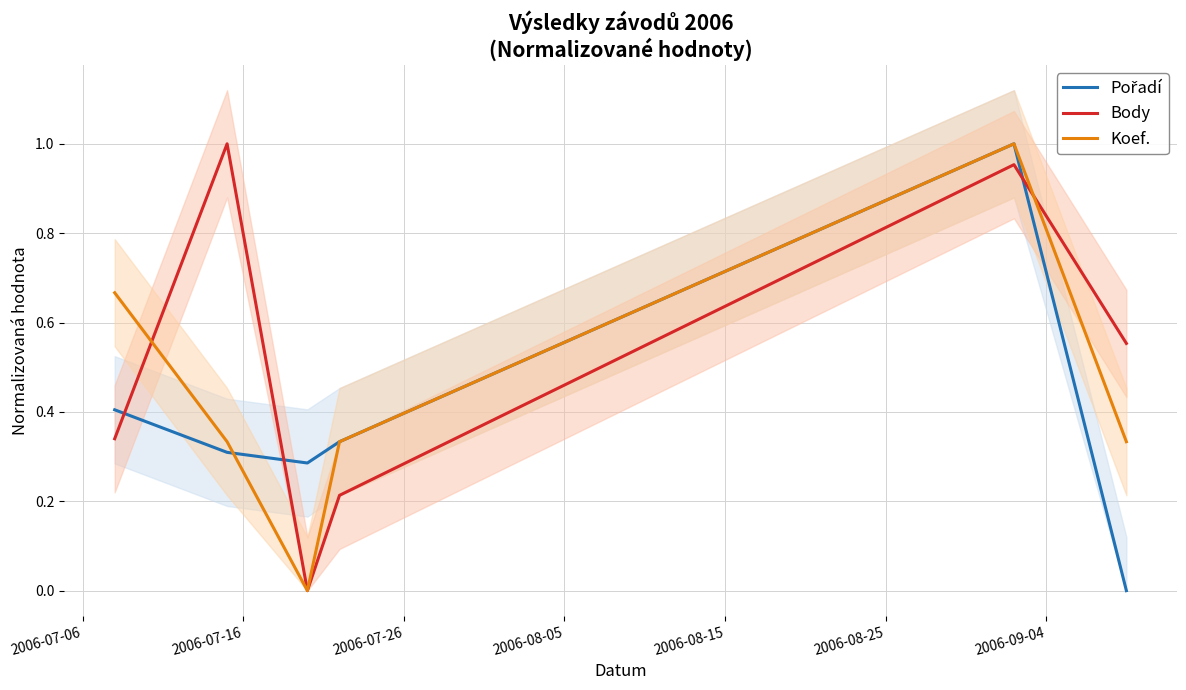

True or false: Koef. has a value of 0.4 at 2006-07-06.

False